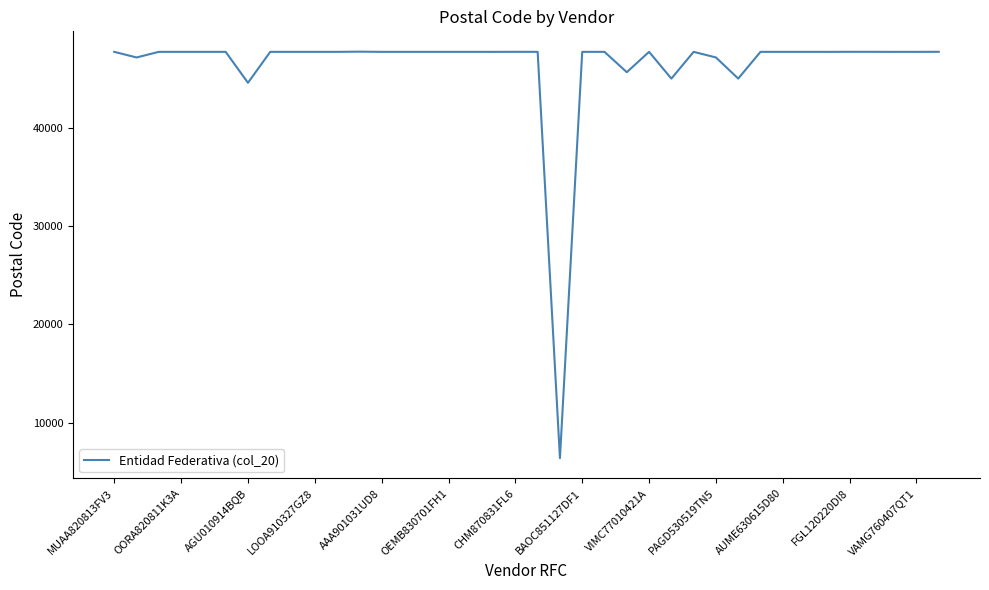

How many series are shown in this chart?

1